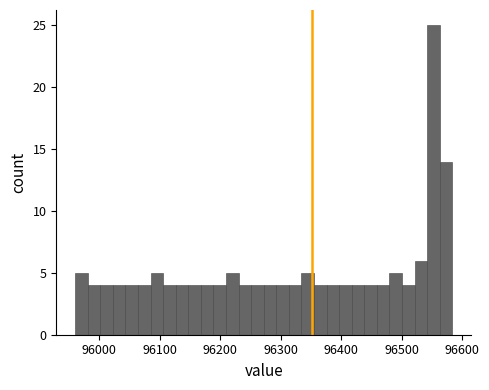

Around what value on the x-axis is the tallest bar? Give the approximate position of its centre, as read against the axis.

96550